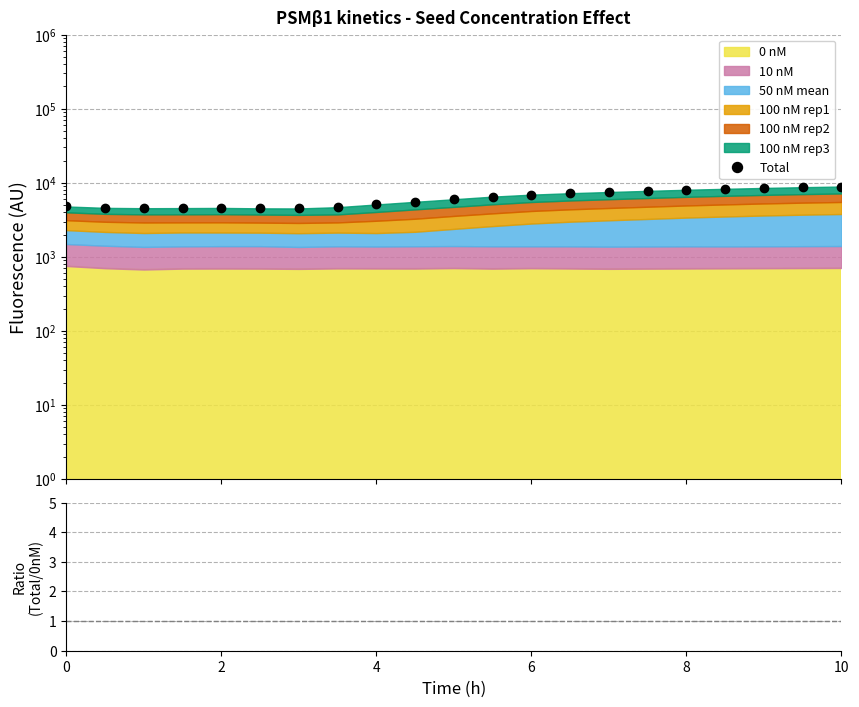

What is the greatest value displayed?

8908.0